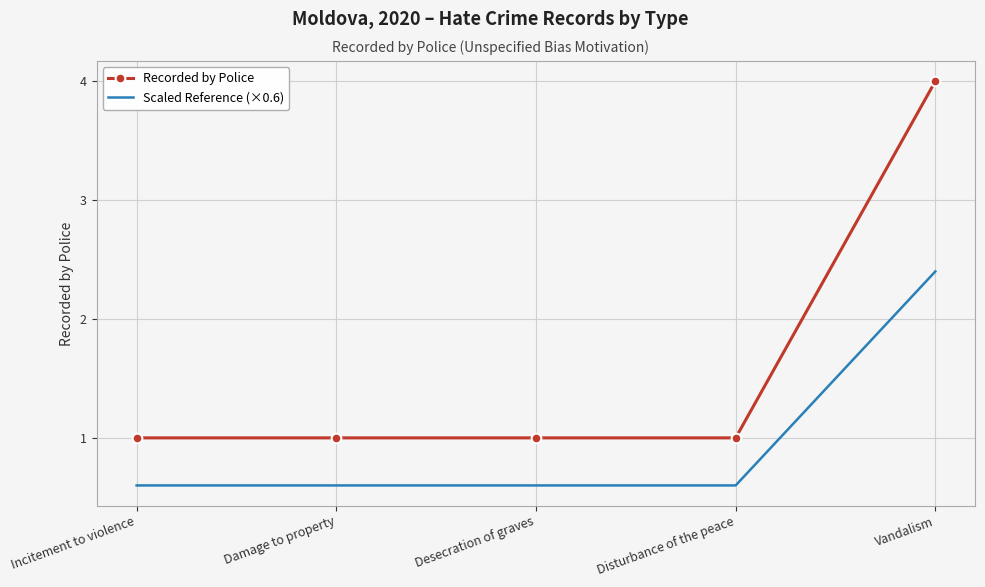

List the series in order of their peak value, lowest first.

Scaled Reference (×0.6), Recorded by Police